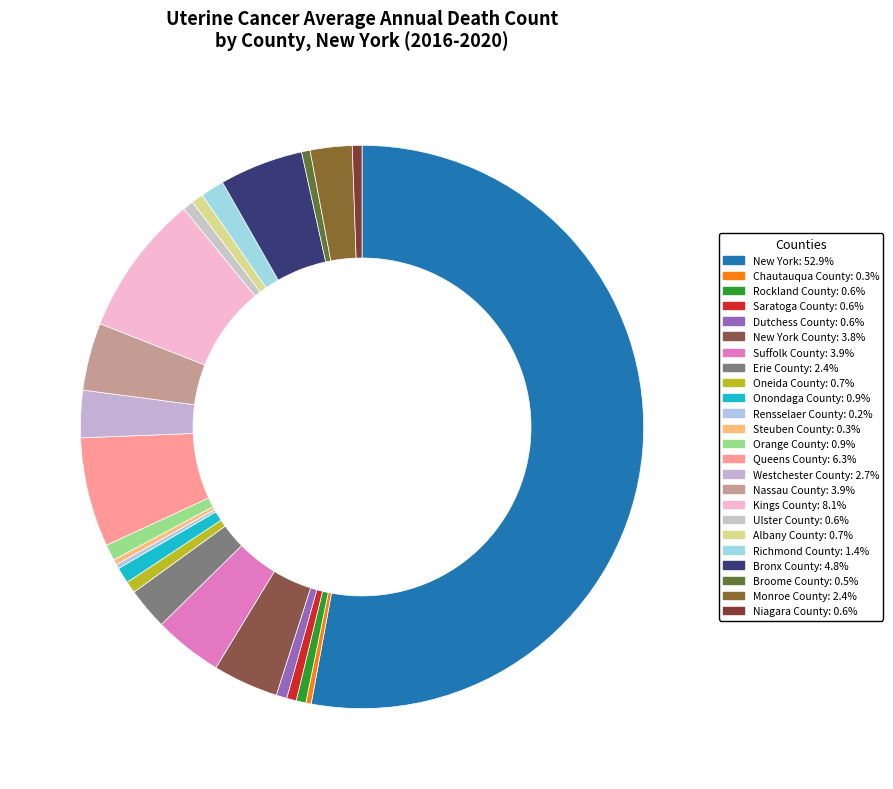

To the nearest percent, what is the average slice percentage?

4%